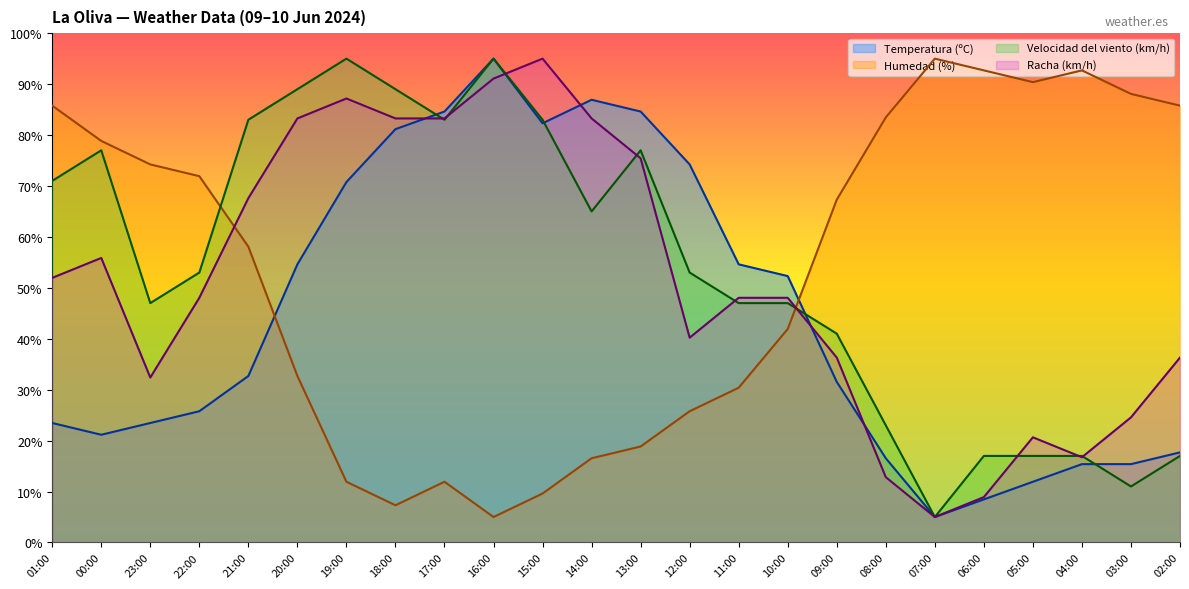

True or false: Temperatura (ºC) has a value of 82.3 at 15:00.

True